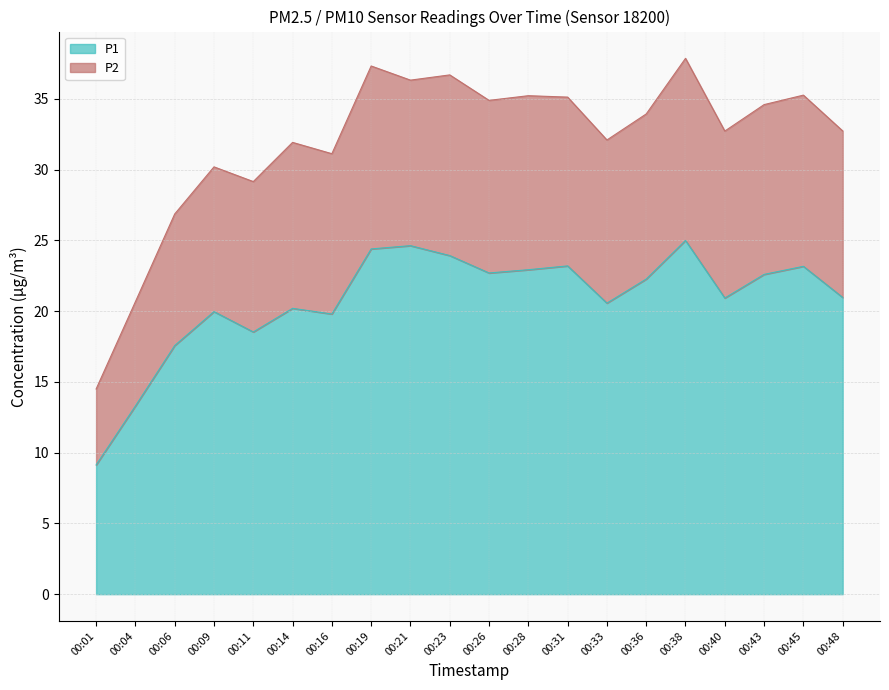

True or false: P1 and P2 intersect in this chart.

False